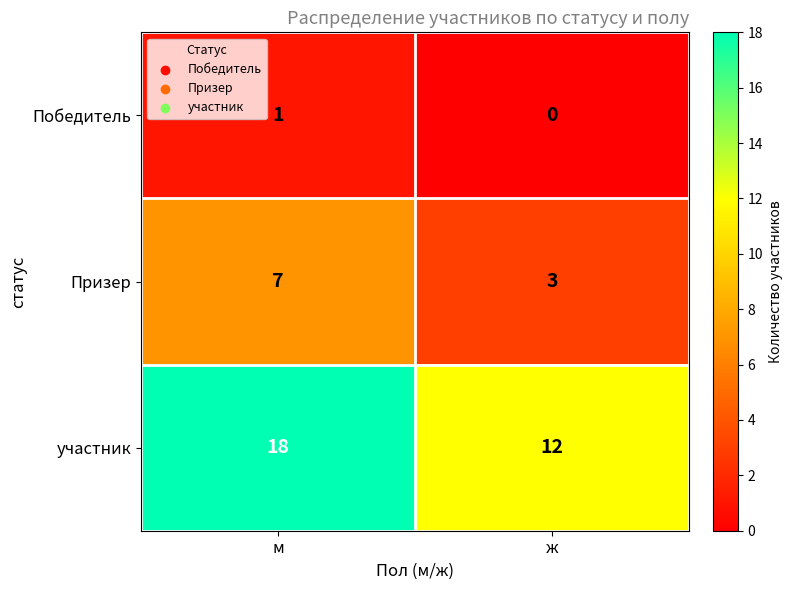

How many categories are shown in the chart?

2